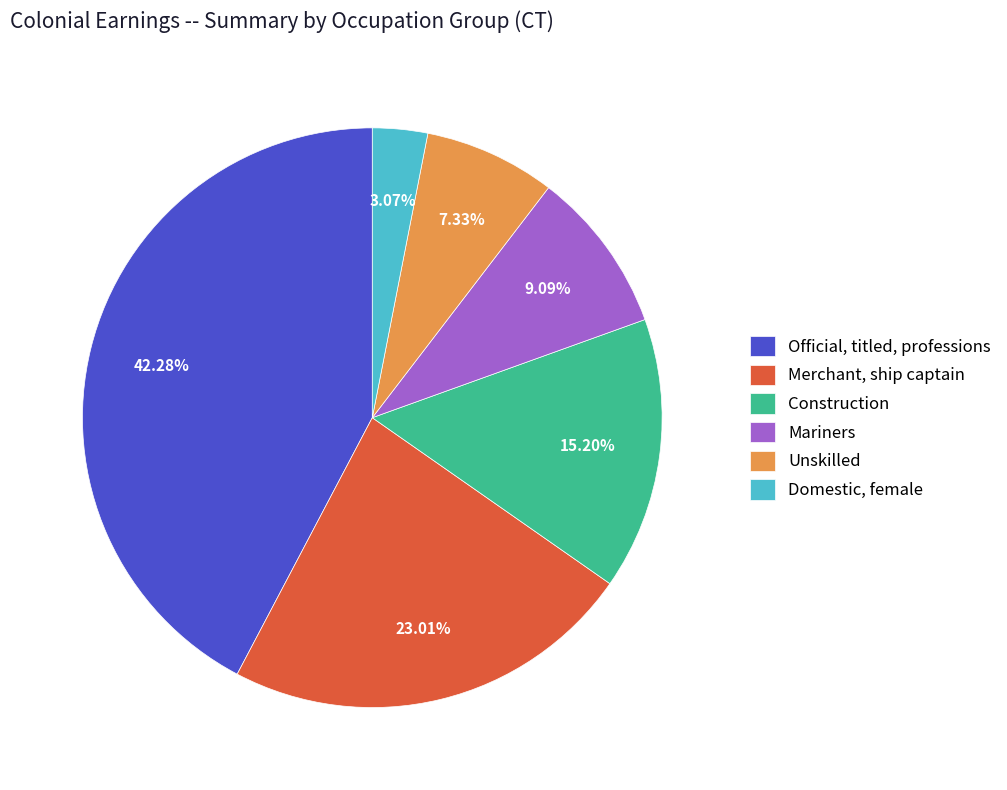

To the nearest percent, what percentage of the pie is Domestic, female?

3%